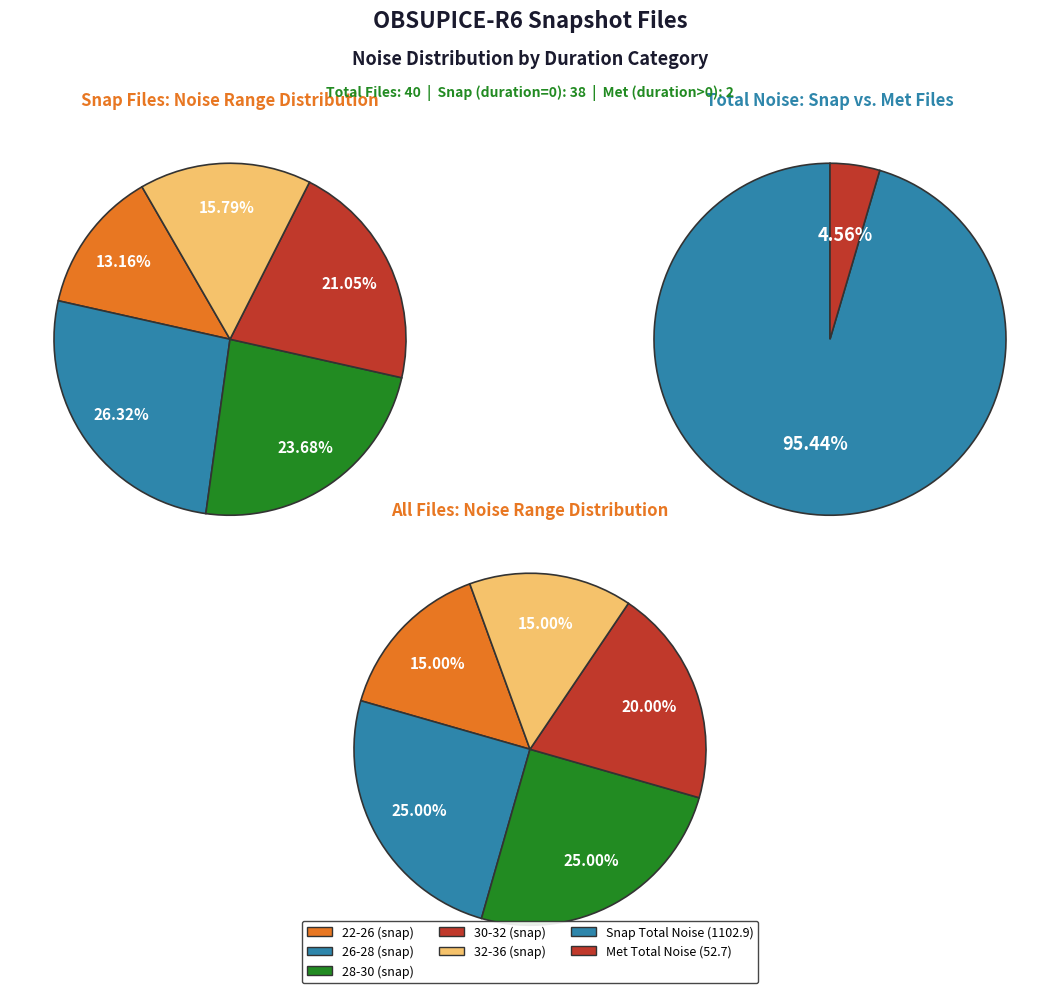

Approximately how many times larger is the value at 25 compared to 30?

1.0